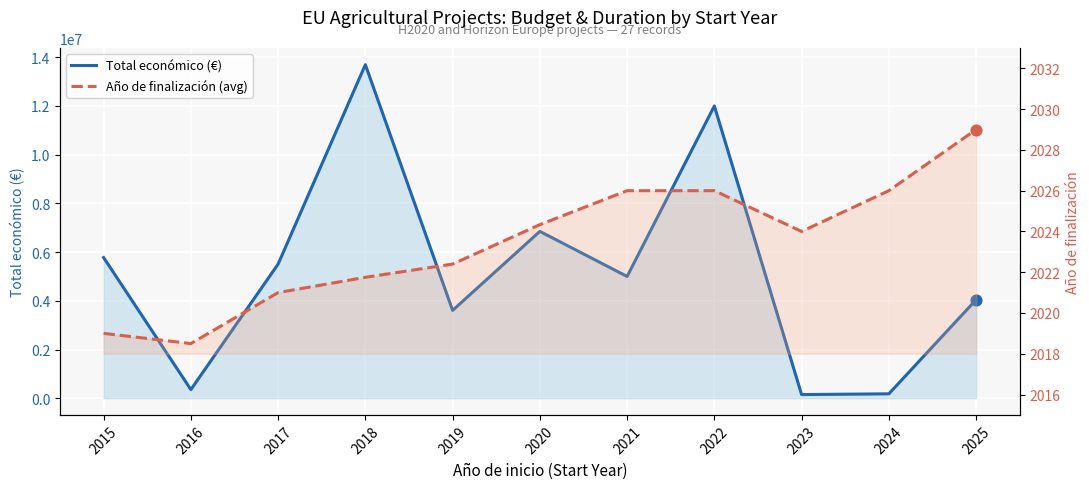

Which series reaches the minimum Y coordinate?

Año de finalización (avg)